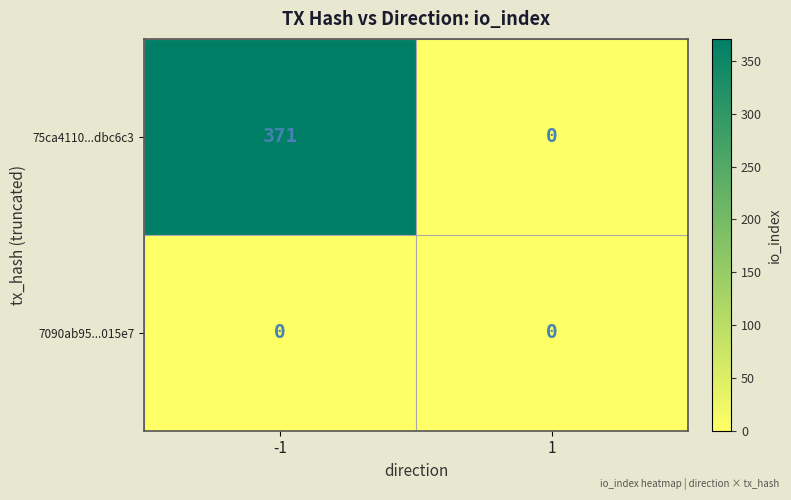

Is the value of 75ca4110...dbc6c3 at -1 greater than the value of 7090ab95...015e7 at 1?

Yes